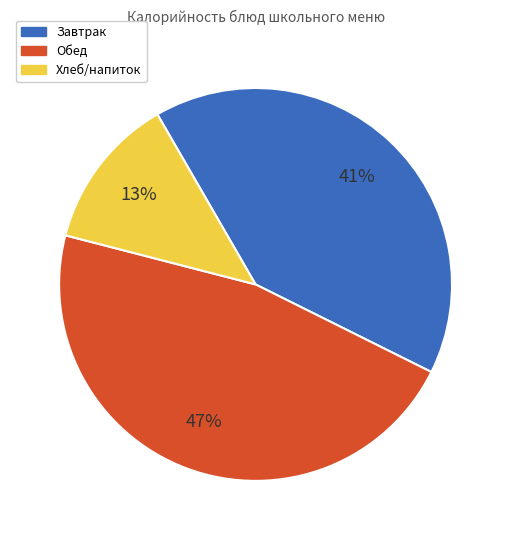

To the nearest percent, what is the difference between the largest and smallest slice percentages?

34%